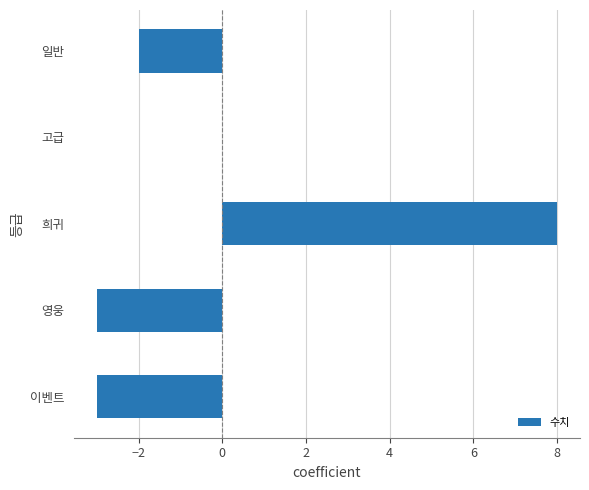

What is the greatest value displayed?

8